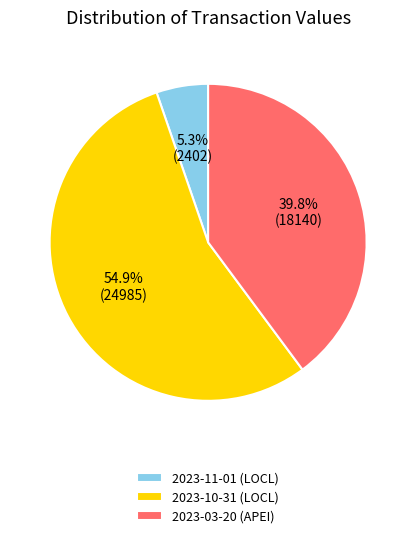

To the nearest percent, what percentage of the pie is 2023-10-31 (LOCL)?

55%